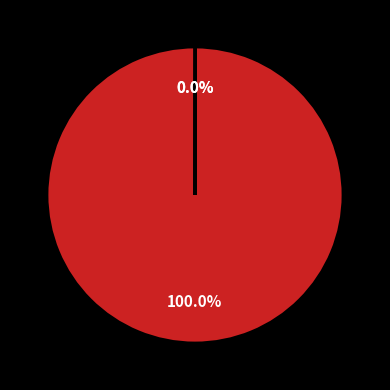

Is there any slice that represents more than half of the pie?

Yes